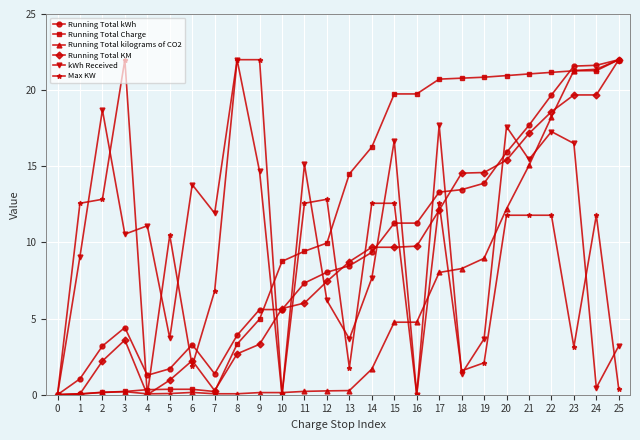

How many lines are shown in the chart?

6